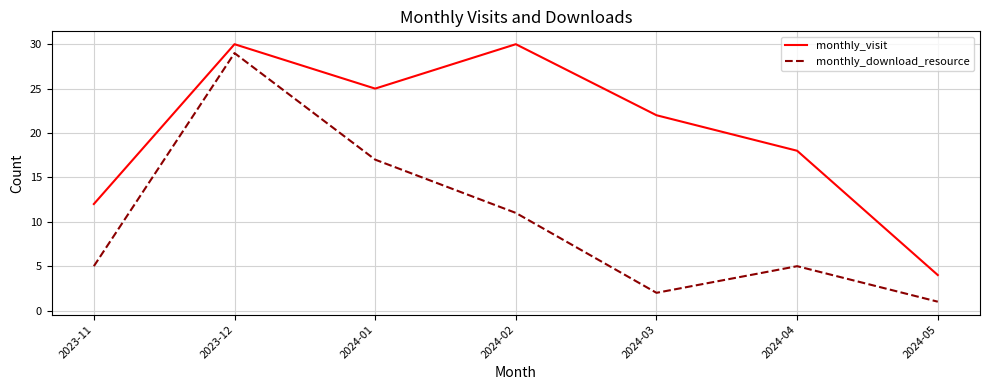

How many lines are shown in the chart?

2